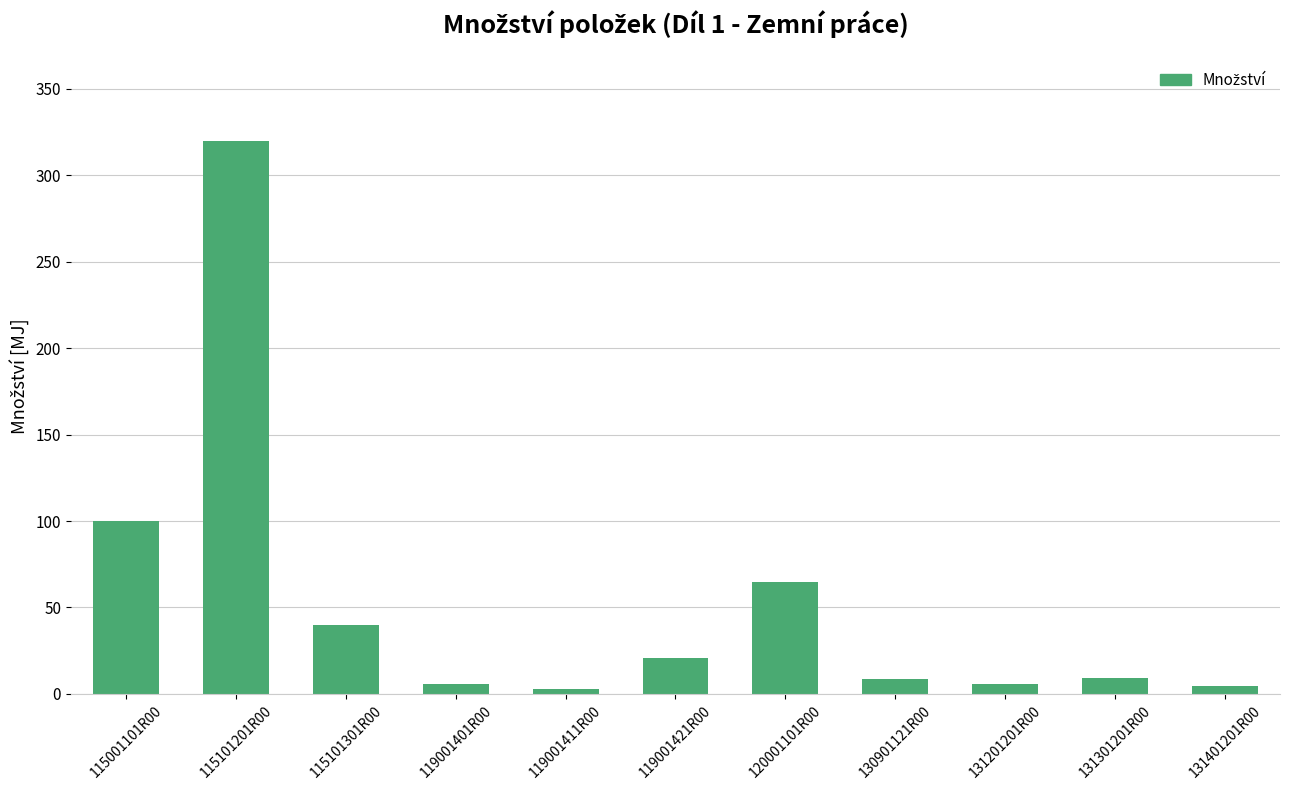

What is the difference between the maximum and minimum values?

317.2